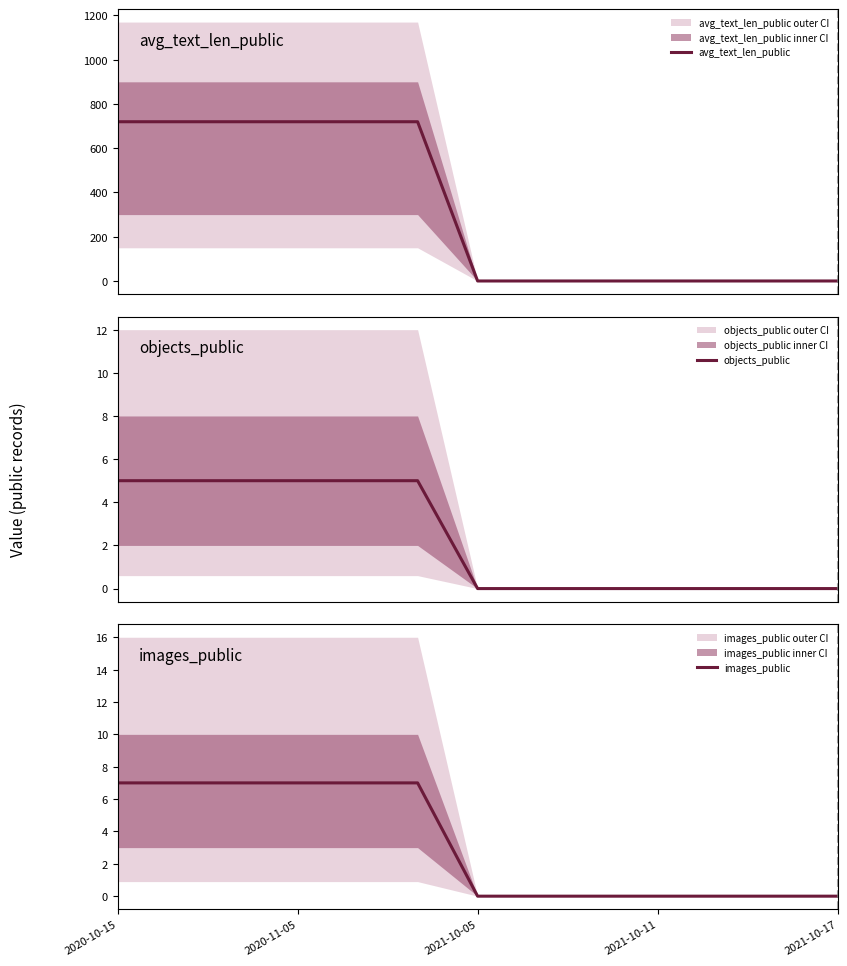

Does the chart display data point markers on the line(s)?

No